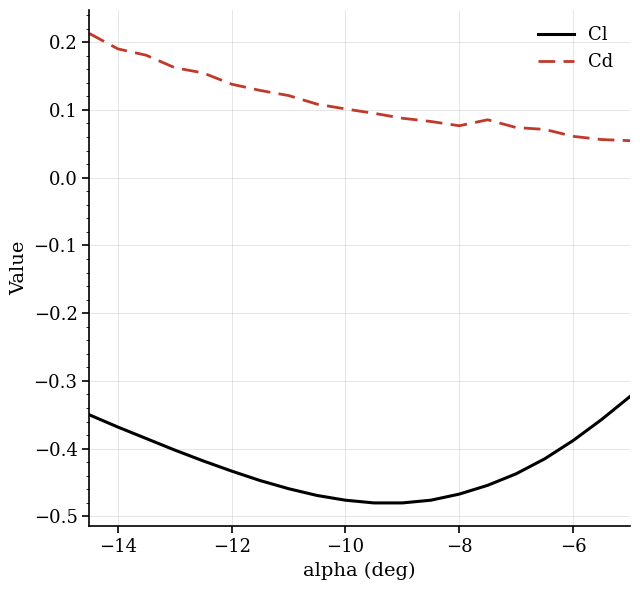

Which series has the largest total across all categories?

Cd